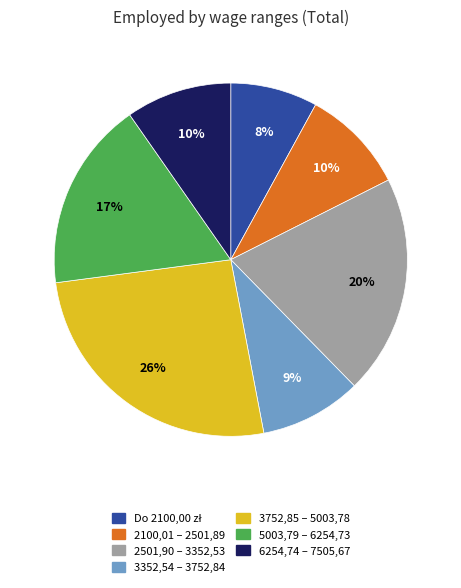

To the nearest percent, what percentage of the pie is 3752,85 – 5003,78?

26%